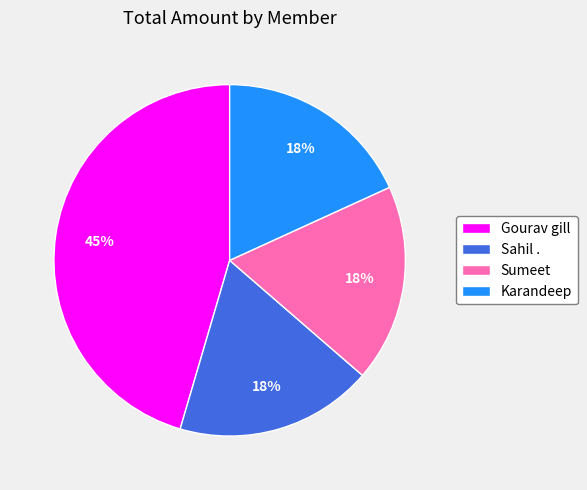

The Karandeep slice represents 18% of the pie. True or false?

True